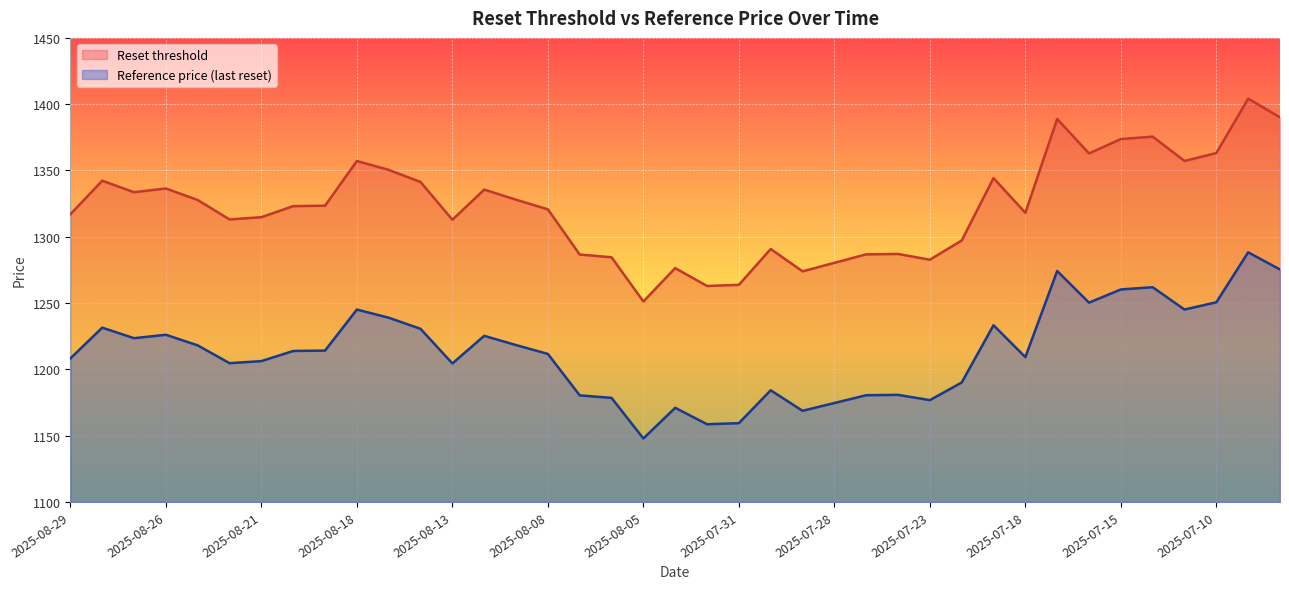

Between 2025-08-20 and 2025-08-07, which series saw the biggest shift?

Reset threshold